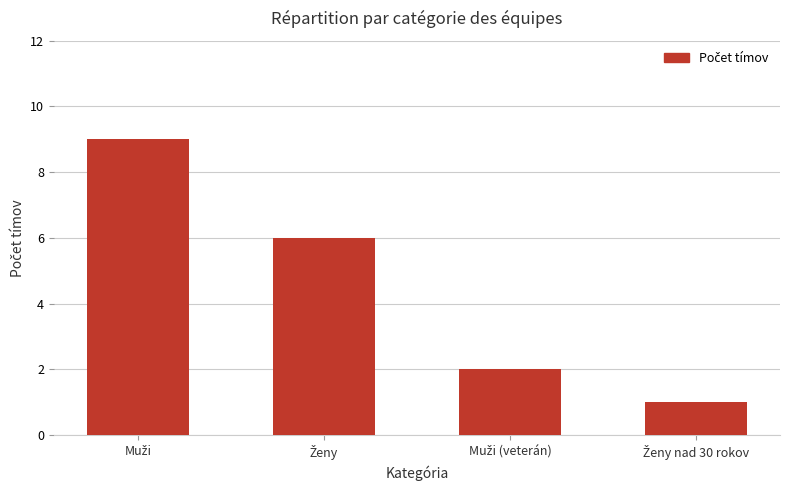

Reading left to right, transcribe all the data shown in this chart.

9	6	2	1